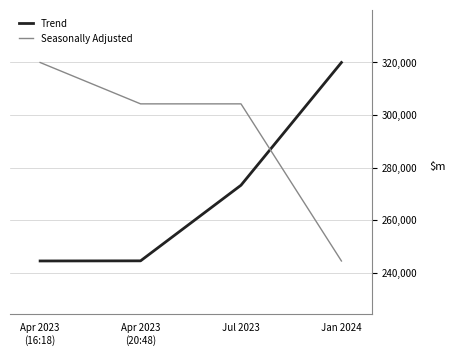

What is the highest value of the Trend series?

319982.0